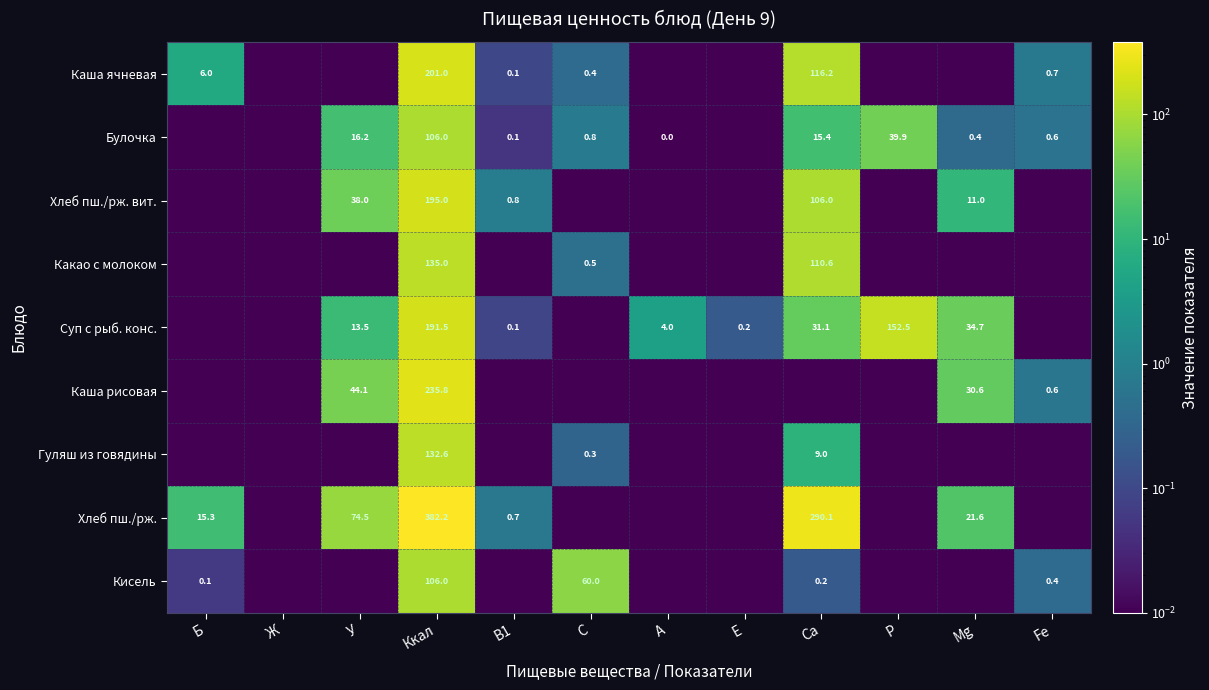

True or false: Каша ячневая has a value of 0.0 at В1.

False